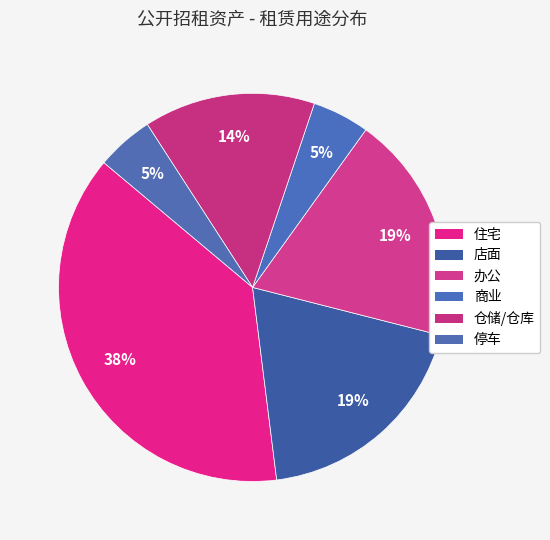

How many segments does this pie chart have?

6